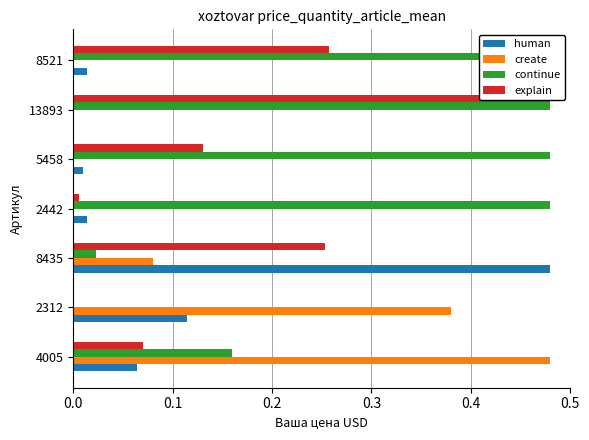

What is the maximum value shown in the chart?

0.5